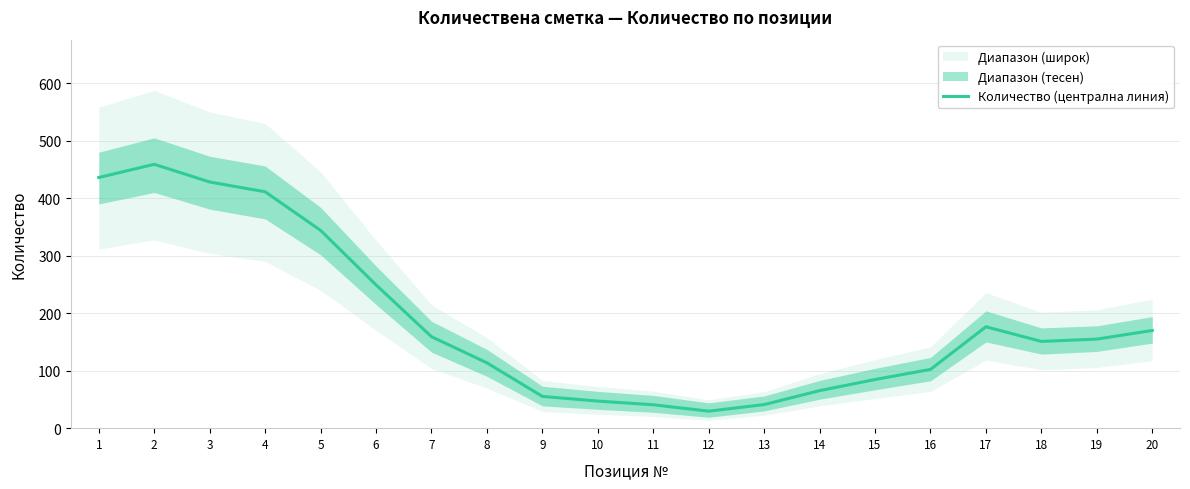

What is the maximum value shown in the chart?

459.0